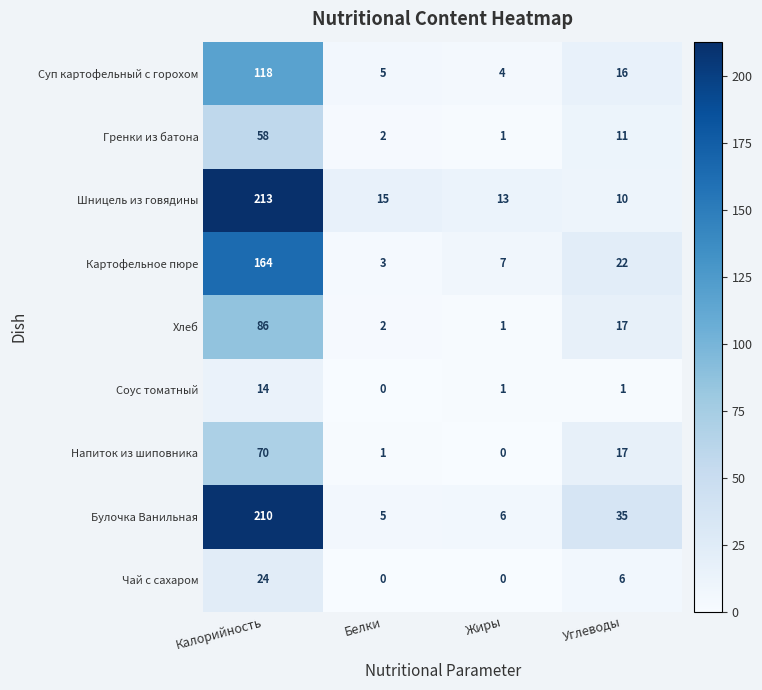

Between Белки and Углеводы, which series saw the biggest shift?

Булочка Ванильная